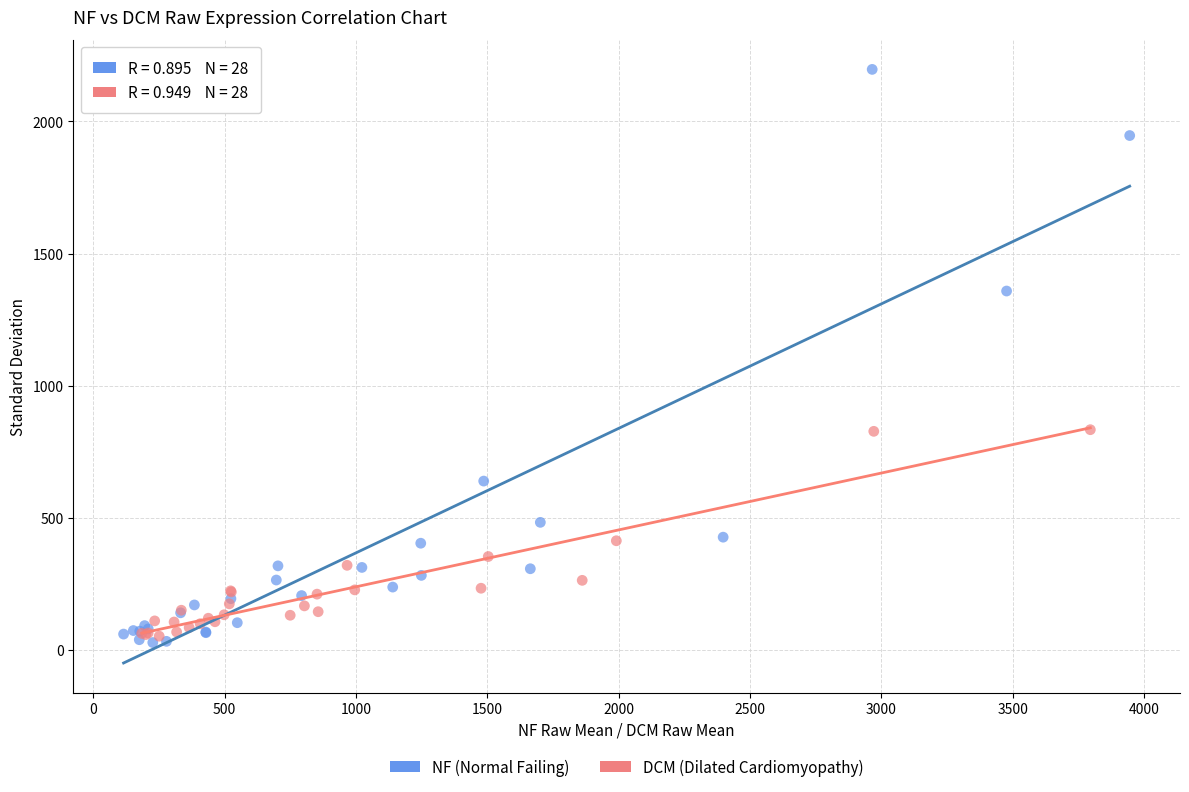

What are all the series names shown in the legend?

NF (Normal Failing), DCM (Dilated Cardiomyopathy)